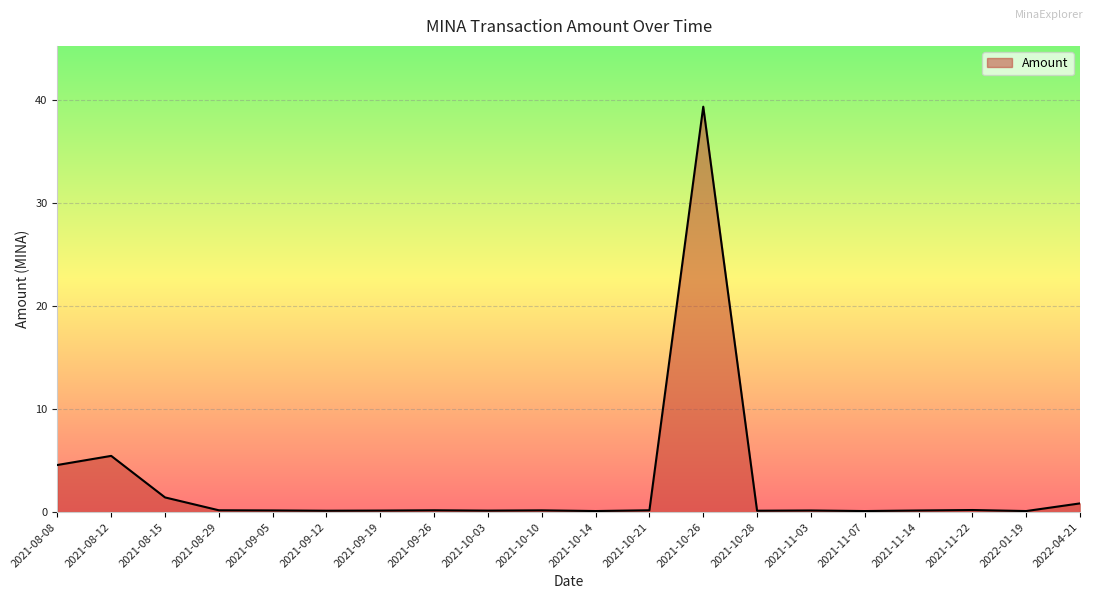

What is the difference between the maximum and minimum values?

39.2